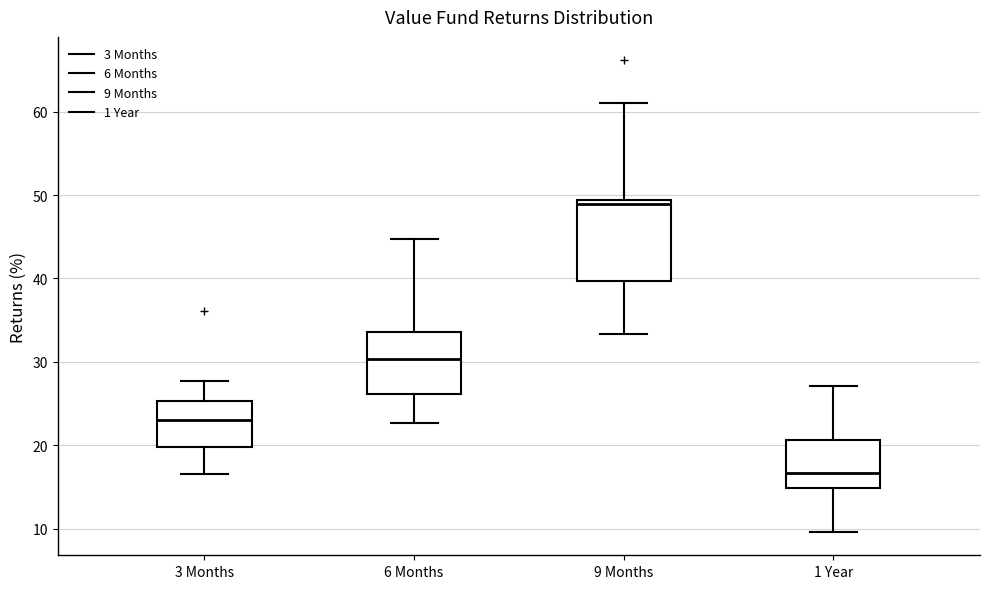

Which box has the lowest median line?

1 Year